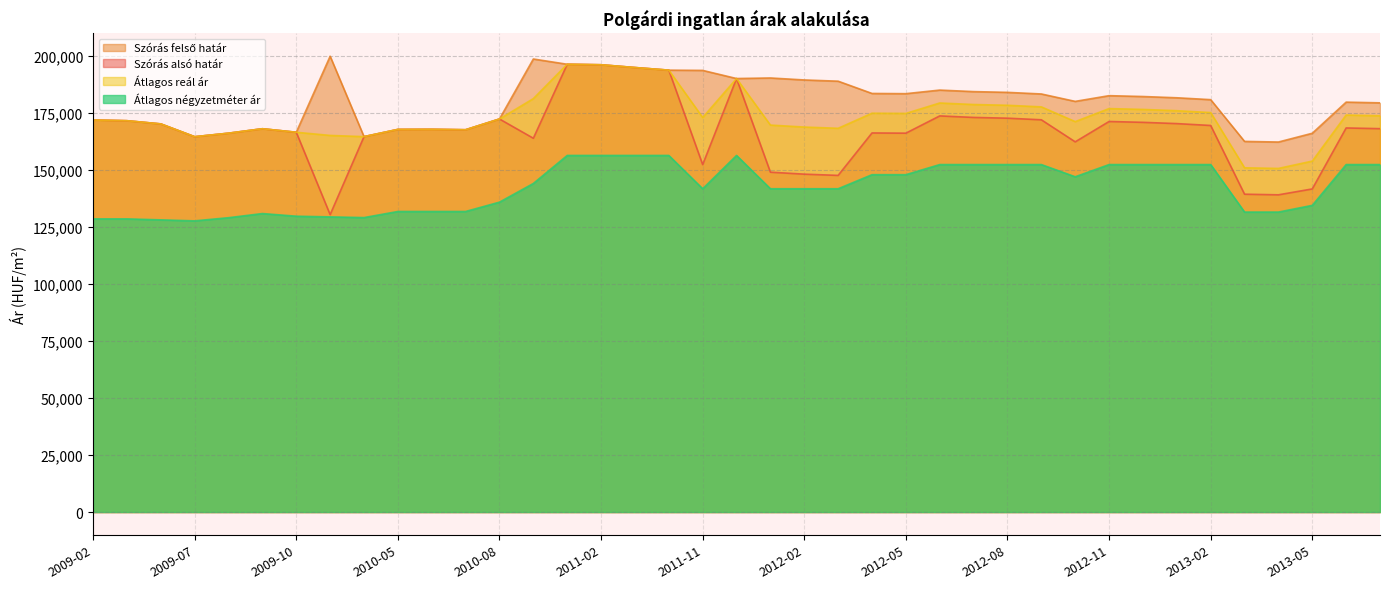

How many data points in Szórás alsó határ are less than 168100?

19